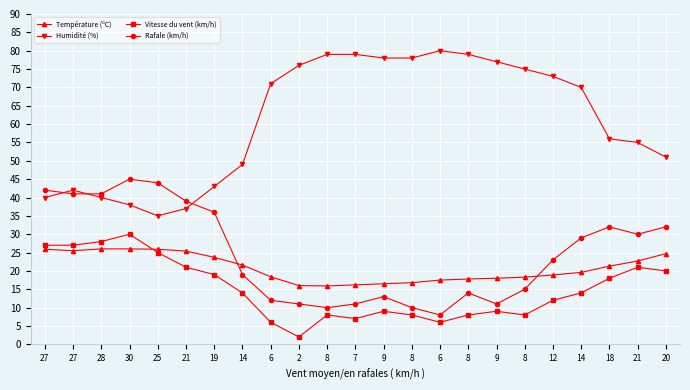

Count the number of categories in the chart.

23